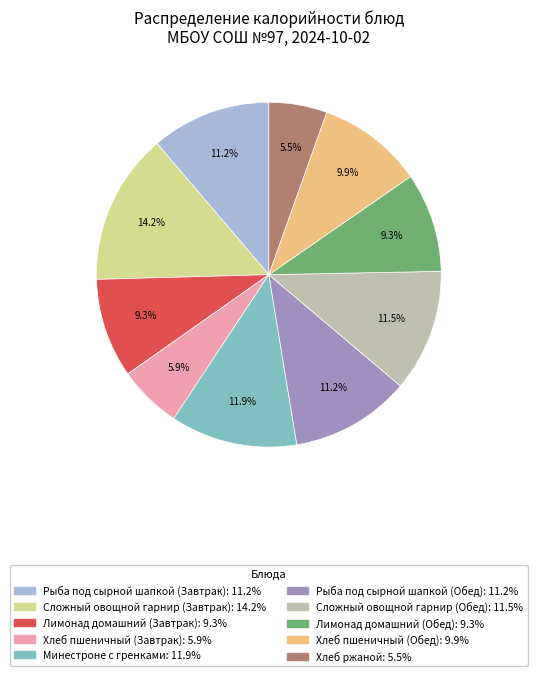

Which category has the biggest portion of the pie?

Сложный овощной гарнир (Завтрак)